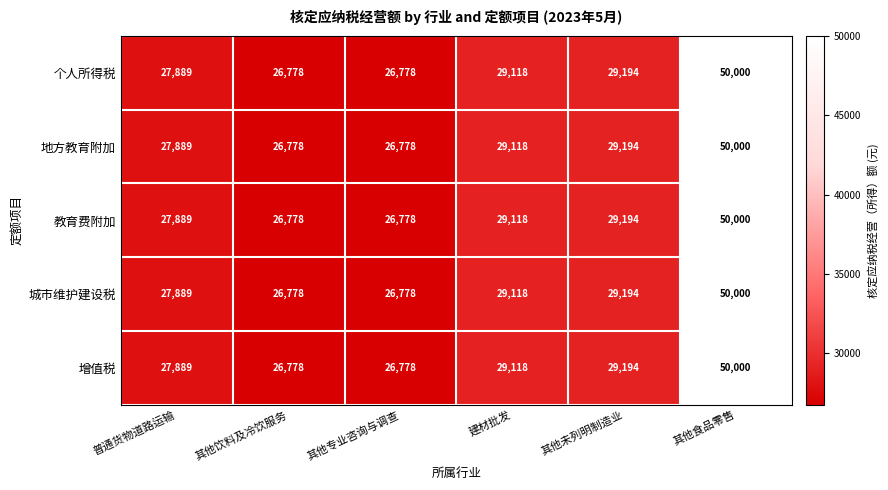

Read the 教育费附加 value at 其他饮料及冷饮服务, to the nearest 100.

26800